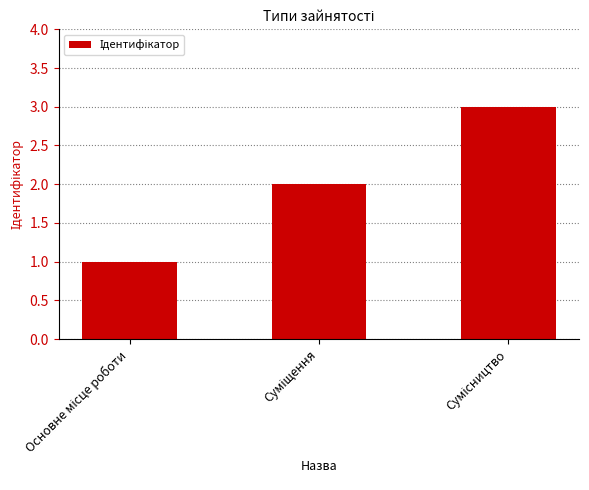

How many distinct data groups are displayed?

1